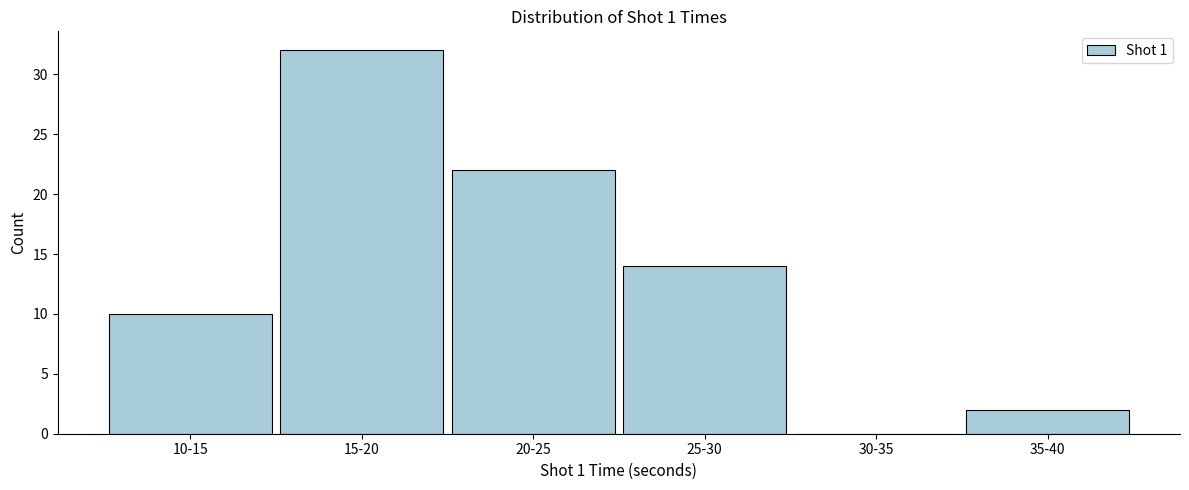

Reading left to right, list all the values displayed in this chart.

10-15=10	15-20=32	20-25=22	25-30=14	30-35=0	35-40=2